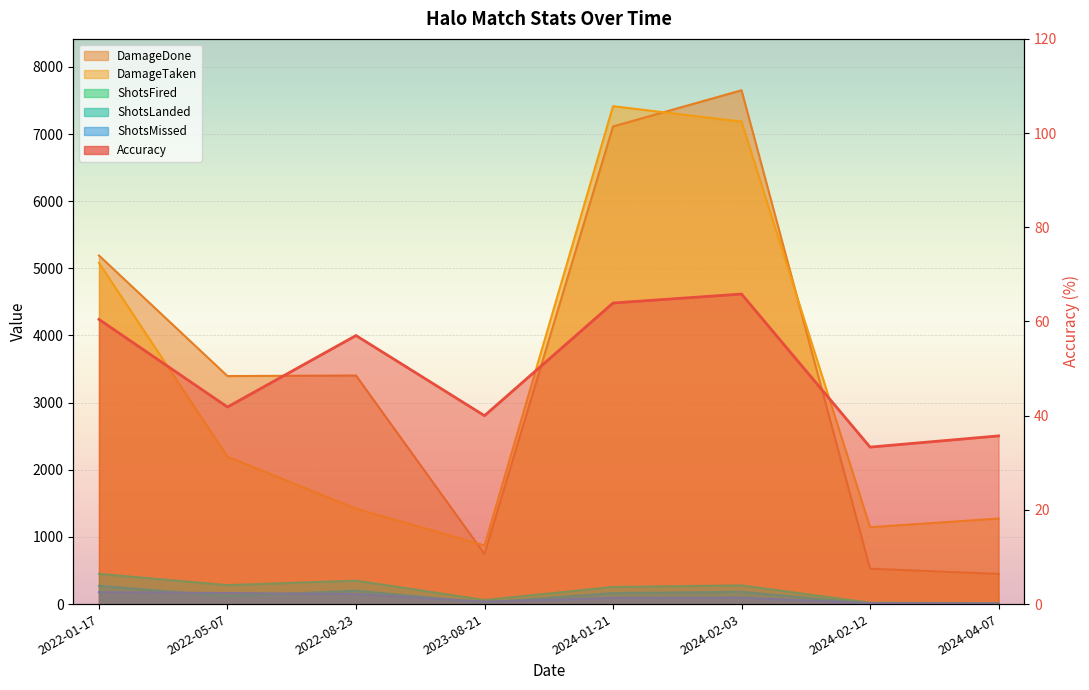

True or false: DamageDone has a value of 5191.0 at 2022-01-17.

True